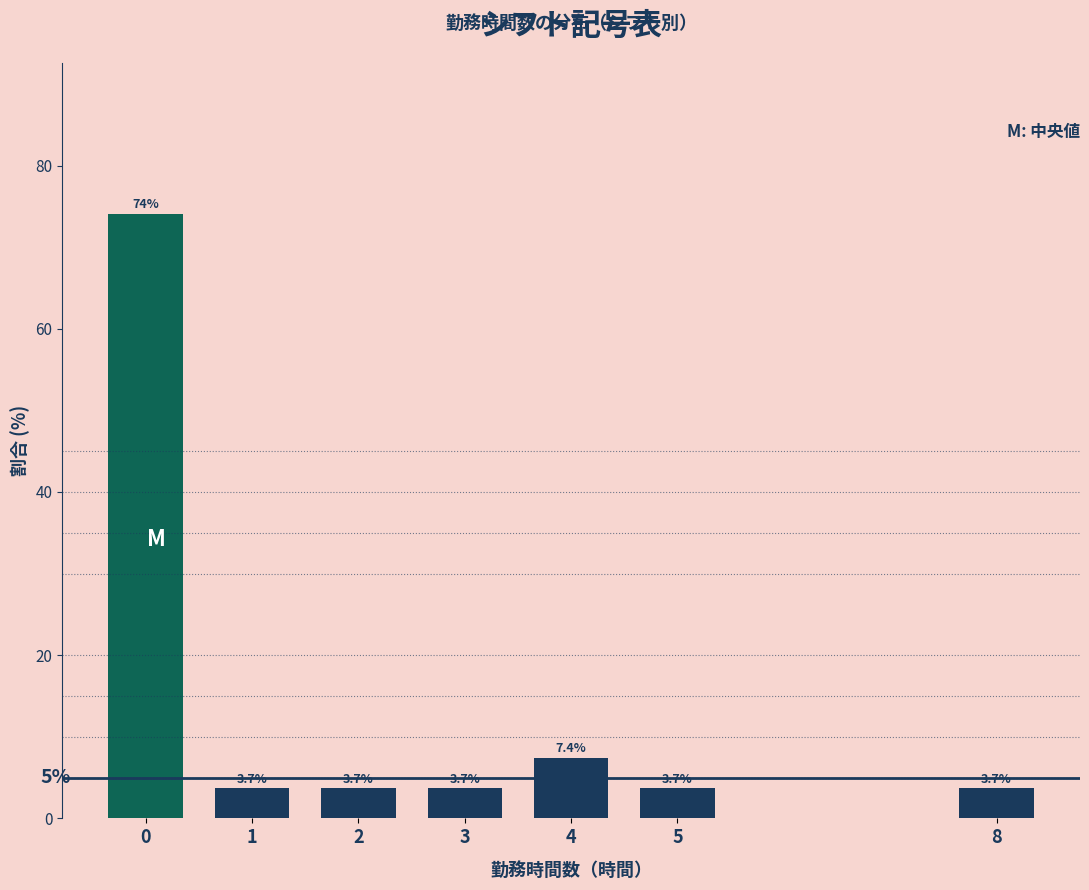

Reading left to right, list all the values displayed in this chart.

0=74.1	1=3.7	2=3.7	3=3.7	4=7.4	5=3.7	8=3.7